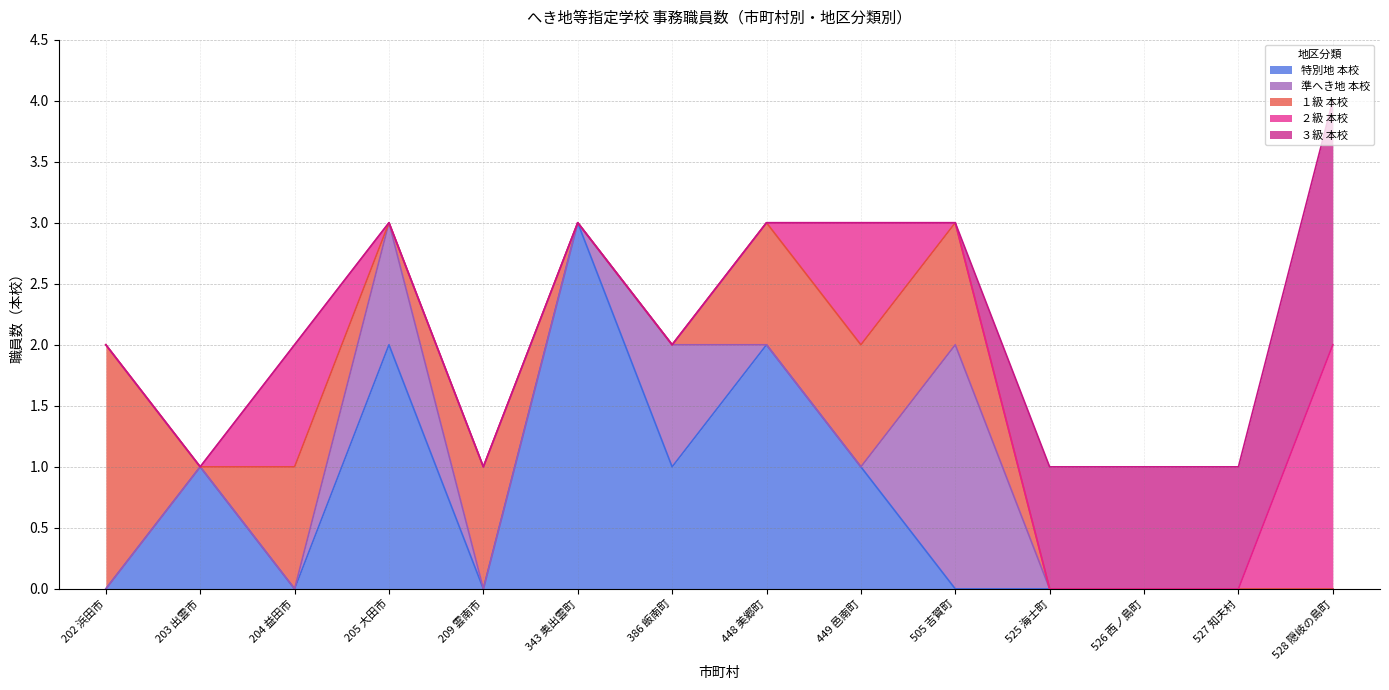

What are all the series names shown in the legend?

特別地 本校, 準へき地 本校, １級 本校, ２級 本校, ３級 本校